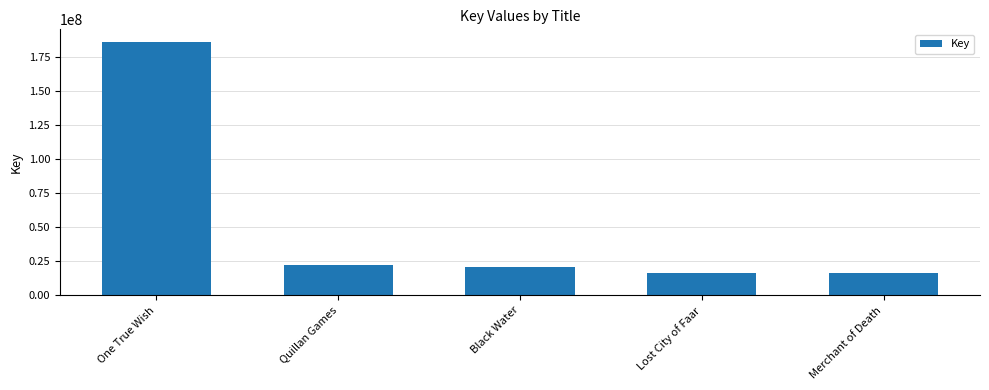

True or false: the data shows 12578925 at Quillan Games.

False